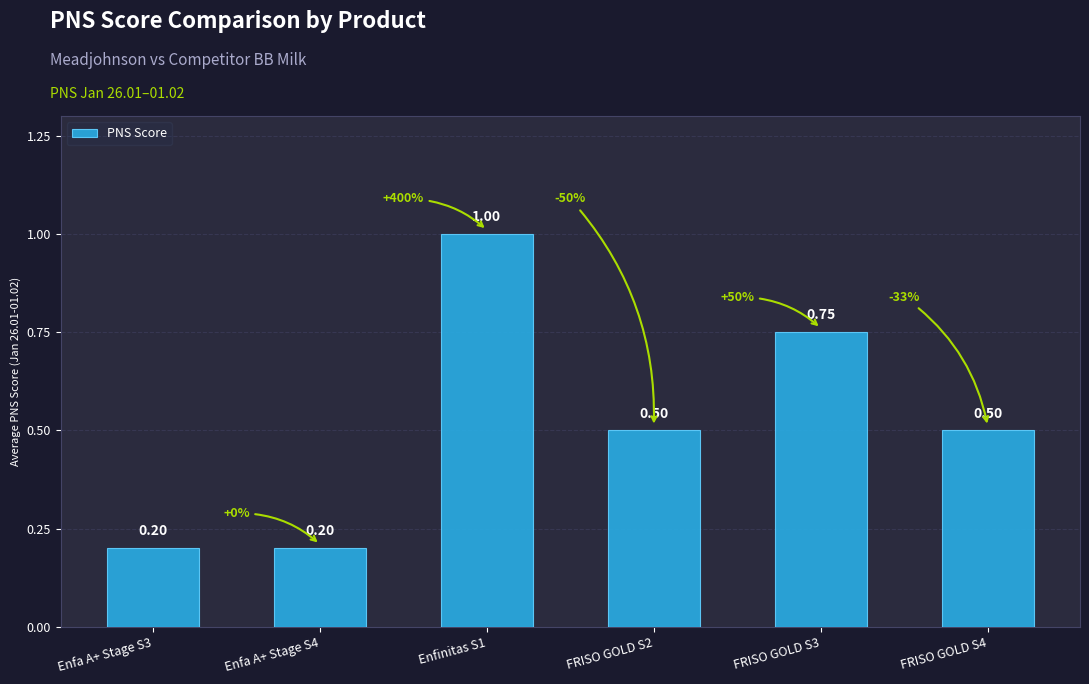

Are the bars horizontal?

No